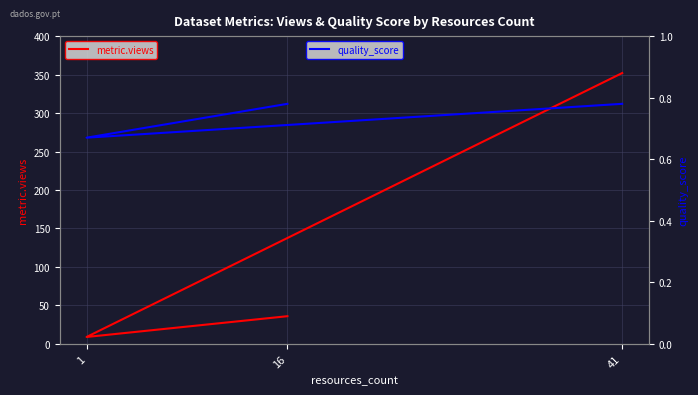

What is the difference between the metric.views values at 1 and 16?

27.0